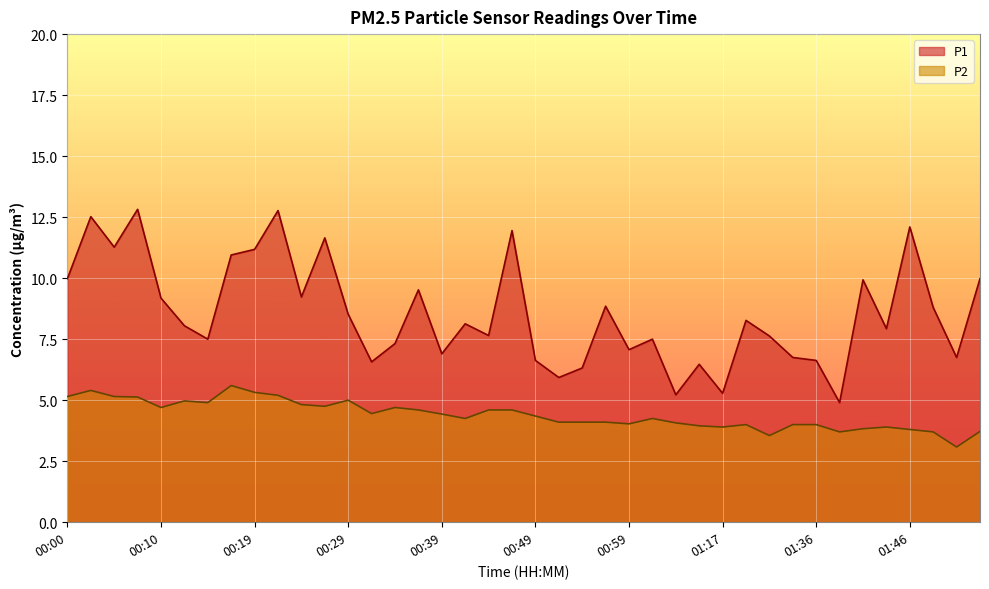

Is it true that P2 equals 4.0 at 01:20?

True